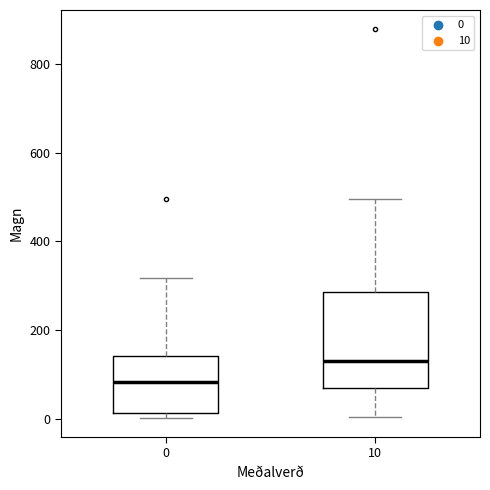

Reading left to right, transcribe this box plot: for each box, give where its median line is, the range the box spans, and where its two whiskers end, as read against the y-axis. The values are not printed on the chart, so give them approximately, as read against the axis.

0: median 80, box 20 to 140, whiskers 0 to 320
10: median 120, box 60 to 280, whiskers 0 to 500